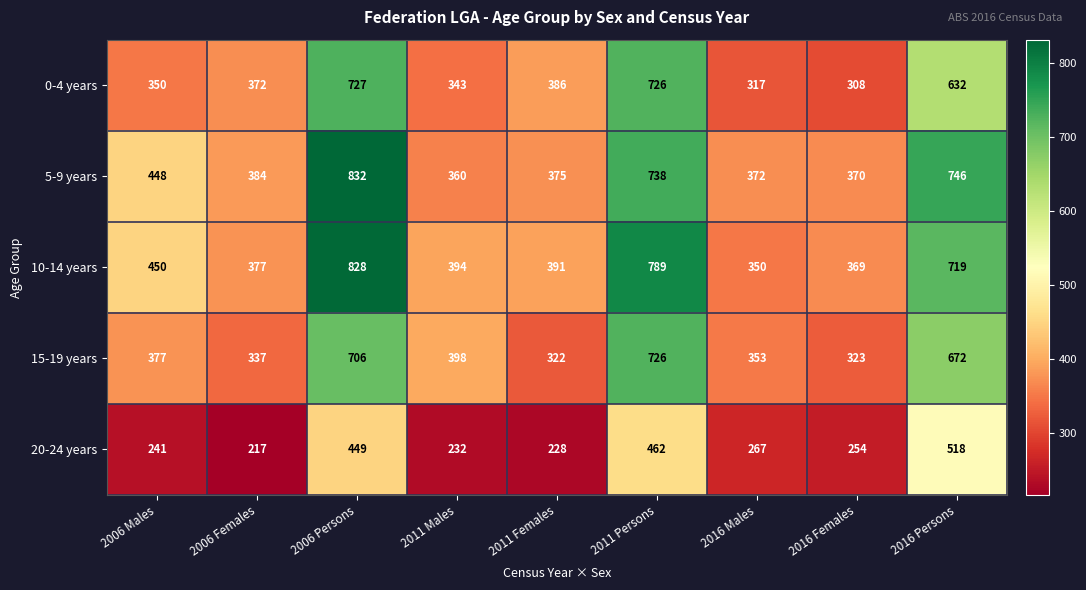

What is the difference between the maximum and minimum values in the 20-24 years series?

301